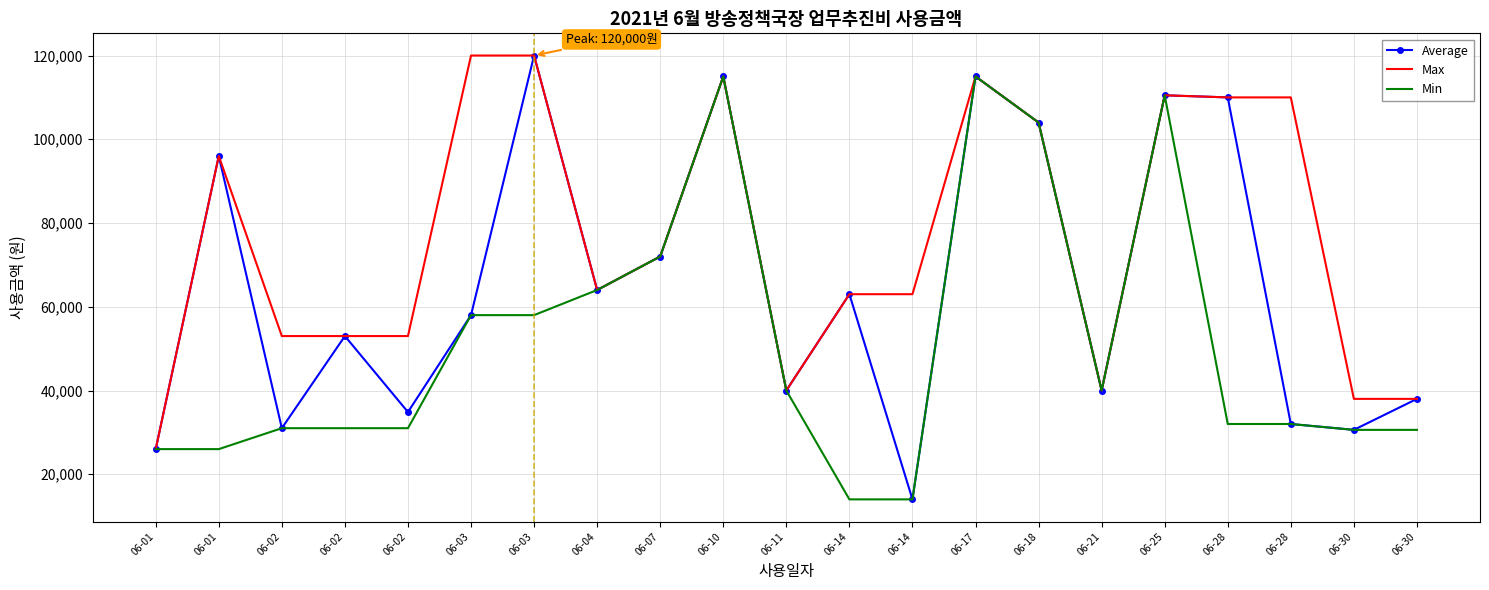

What is the value of the Max point at the 13th from the left?

63000